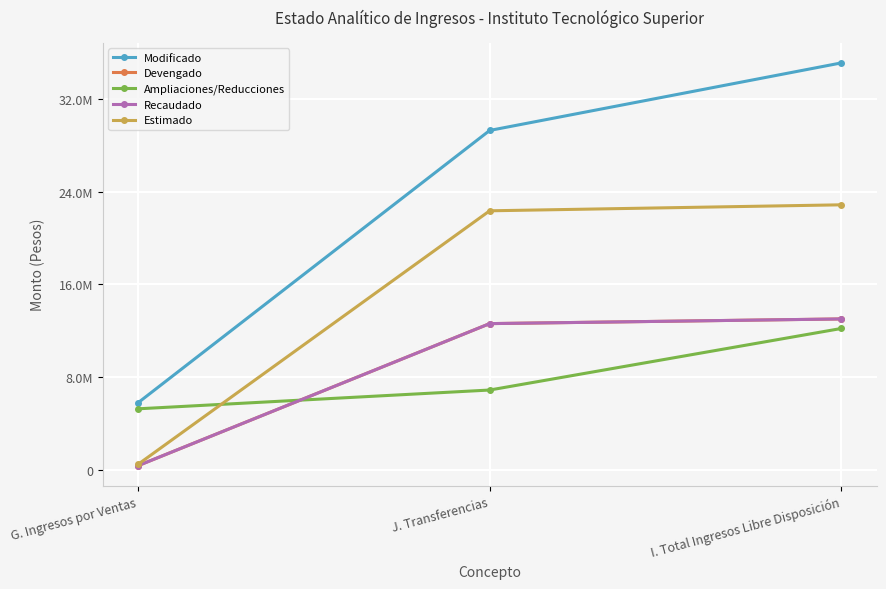

At how many categories does at least one series exceed 29309314?

1